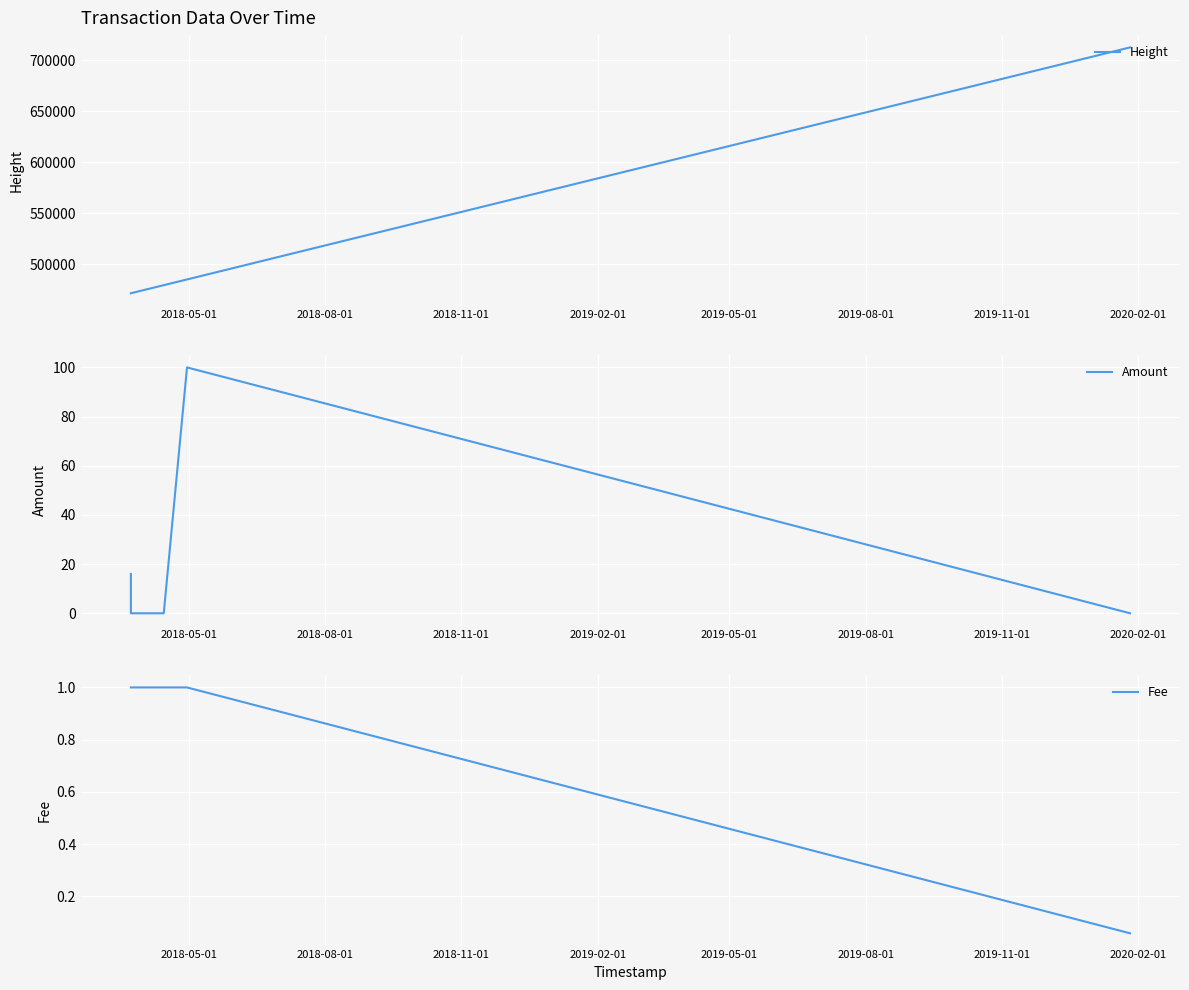

How many values in the Height series exceed 479308?

2